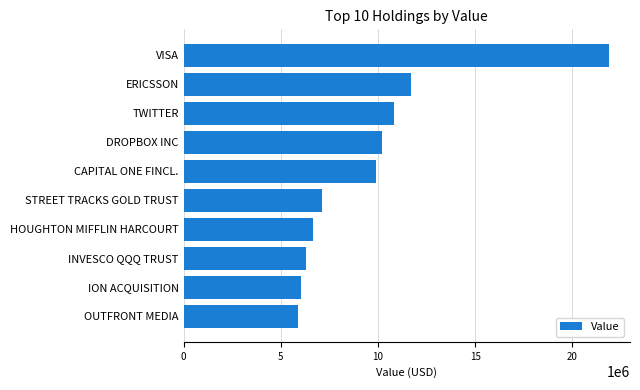

What is the difference between the second highest and minimum values?

5845000